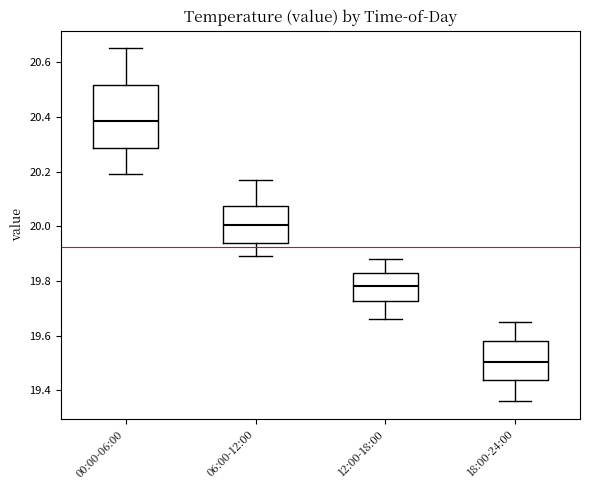

Which box has the lowest median line?

18:00-24:00